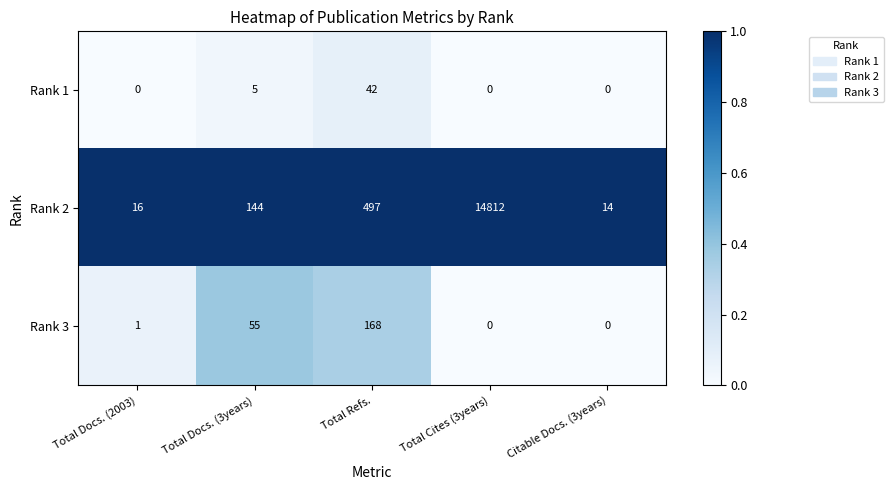

Reading left to right, extract all data points from this chart.

Rank 1: 0	5	42	0	0
Rank 2: 16	144	497	14812	14
Rank 3: 1	55	168	0	0